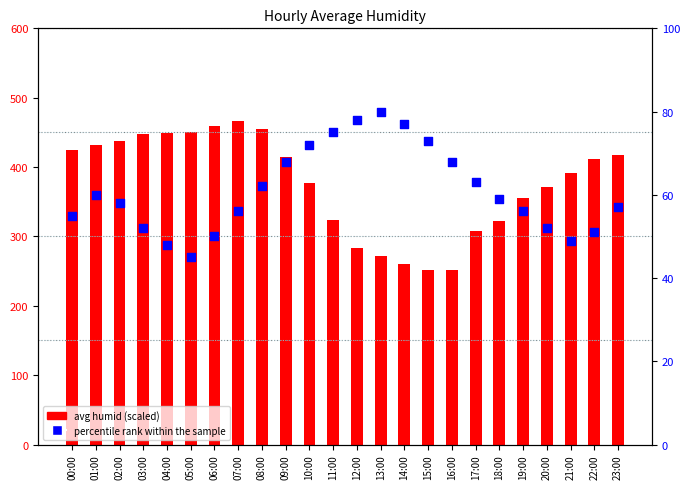

What is the total value across all series at 23:00?

474.9